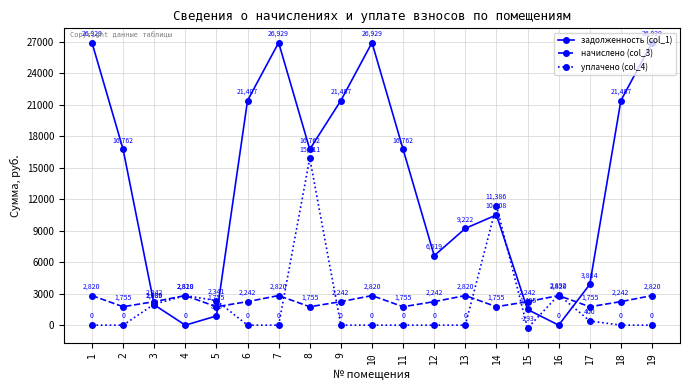

How many intersections are there between задолженность (col_1) and начислено (col_3)?

4